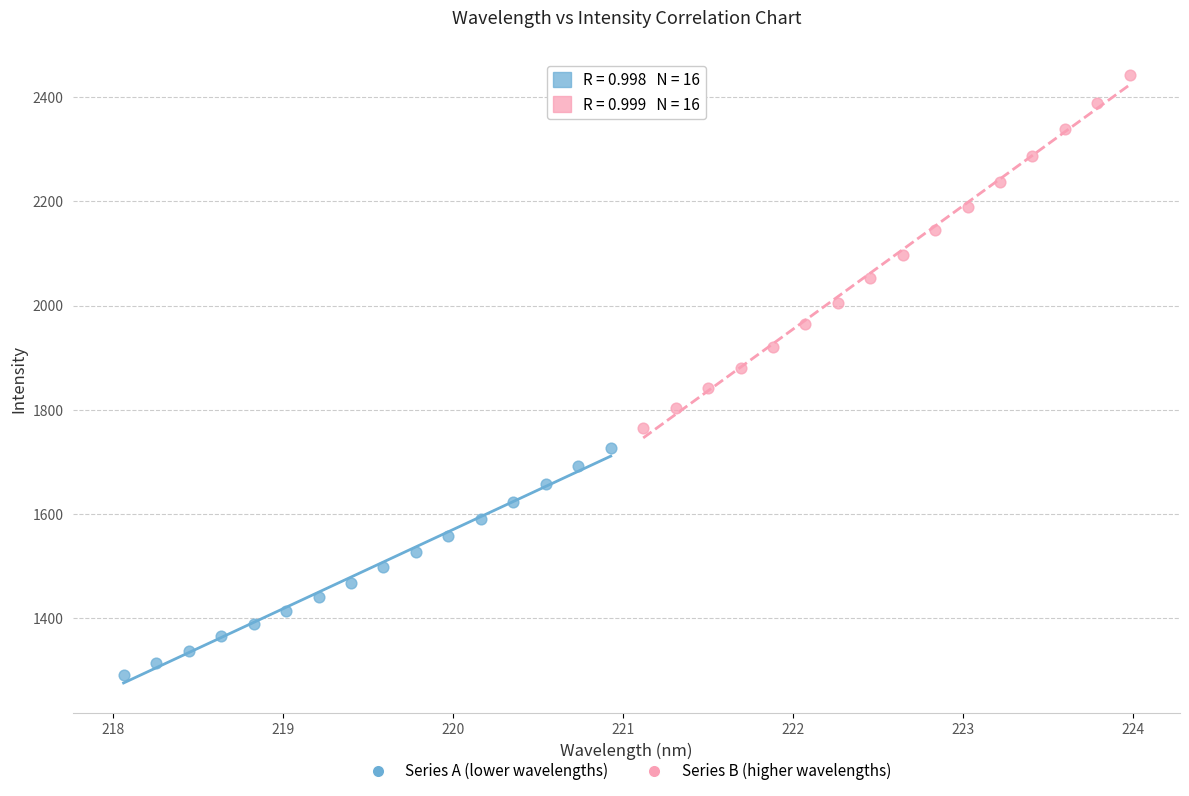

Which series reaches the minimum Y coordinate?

Series A (lower wavelengths)